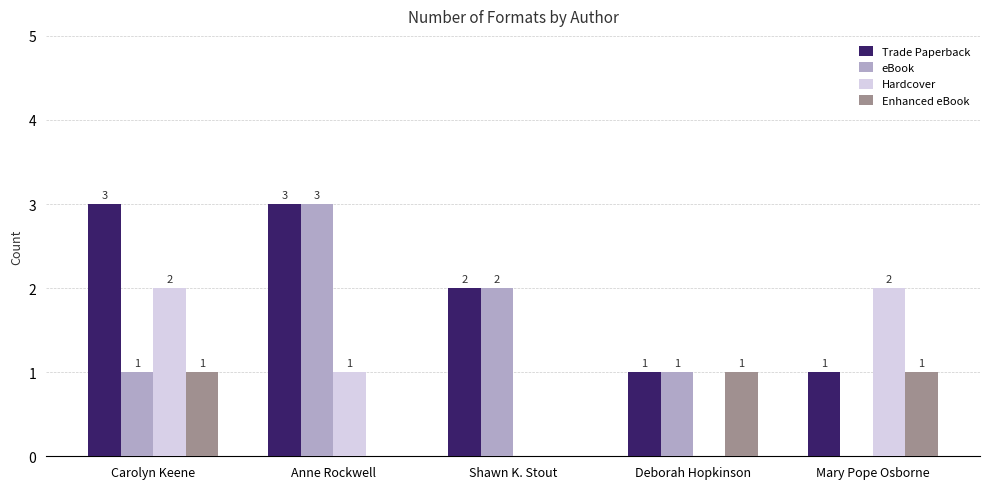

What is the sum of the Enhanced eBook values at Carolyn Keene and Shawn K. Stout?

1